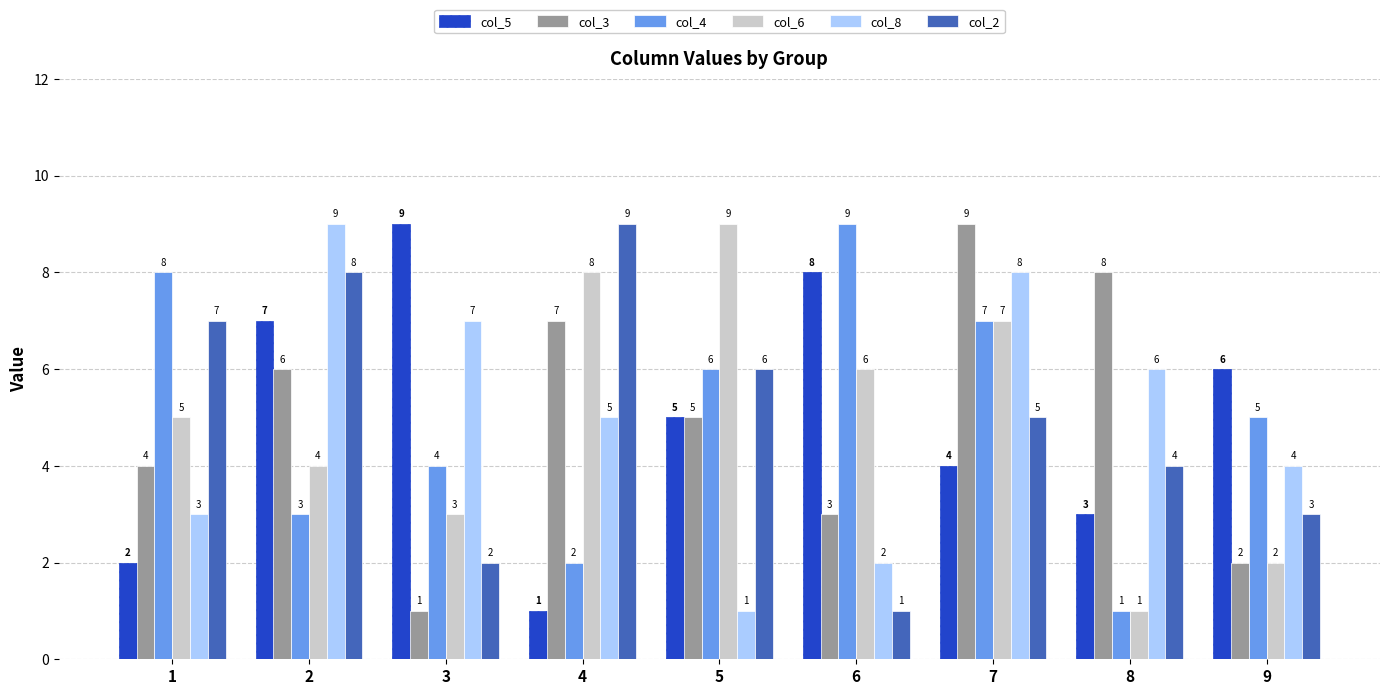

Which category has the highest value in the col_5 series?

3